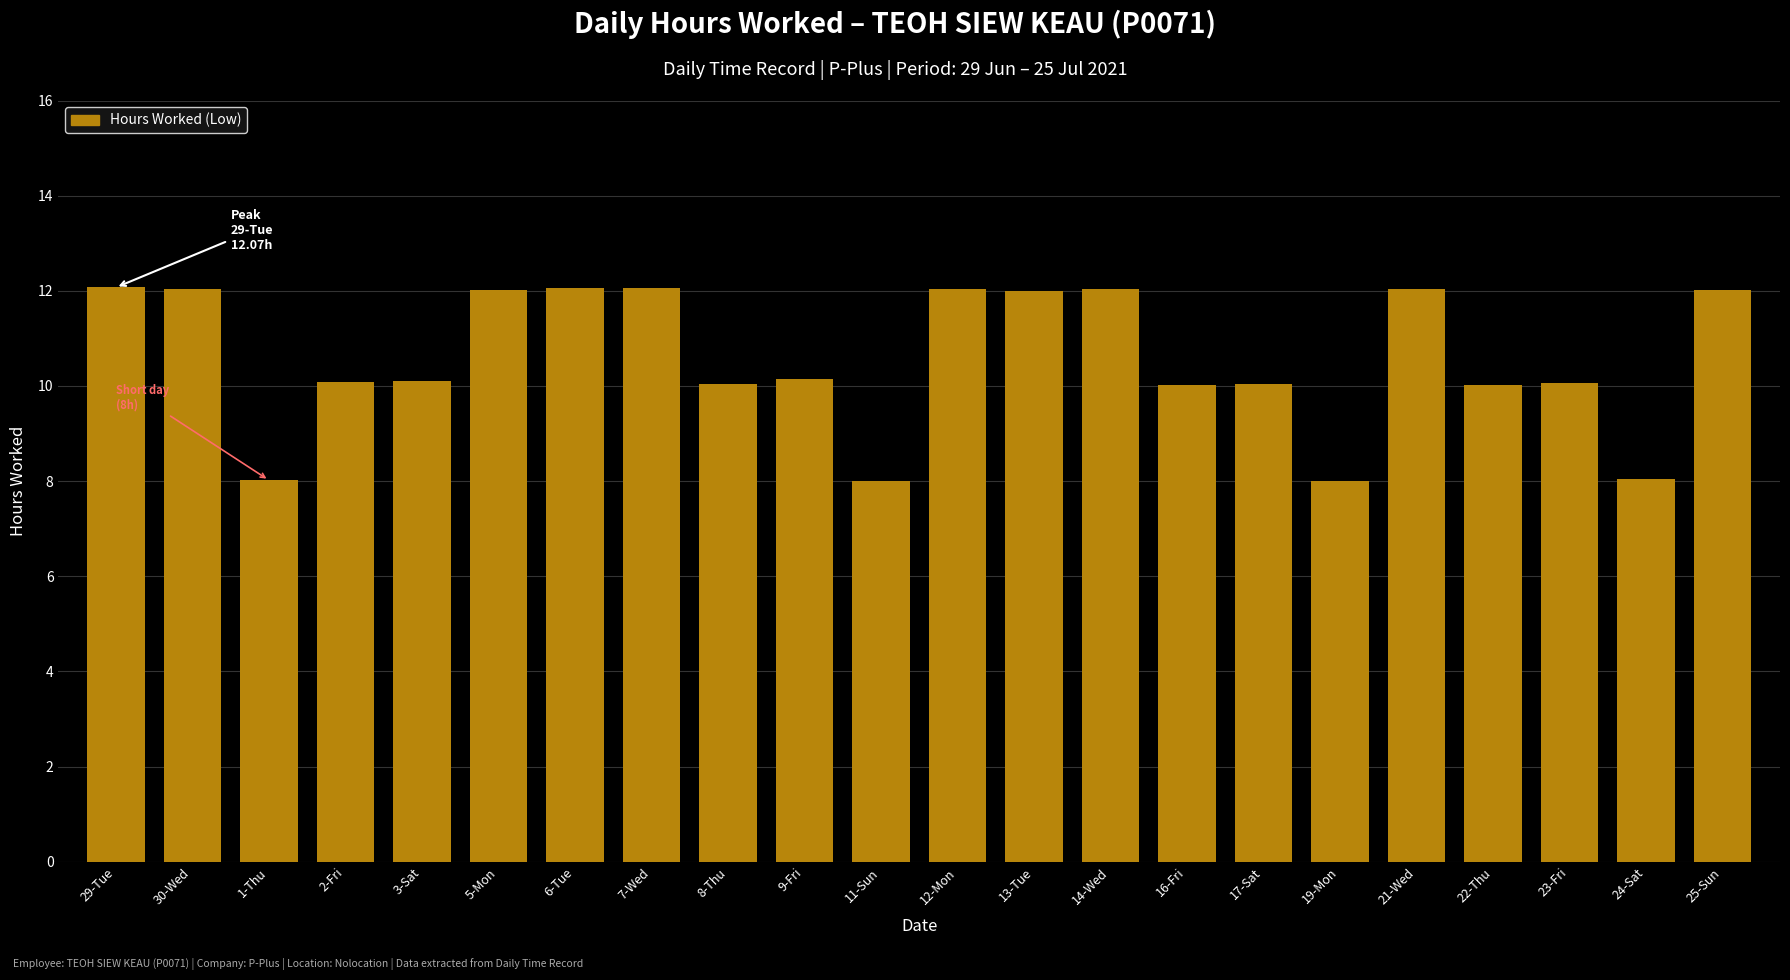

What is the maximum value shown in the chart?

12.1